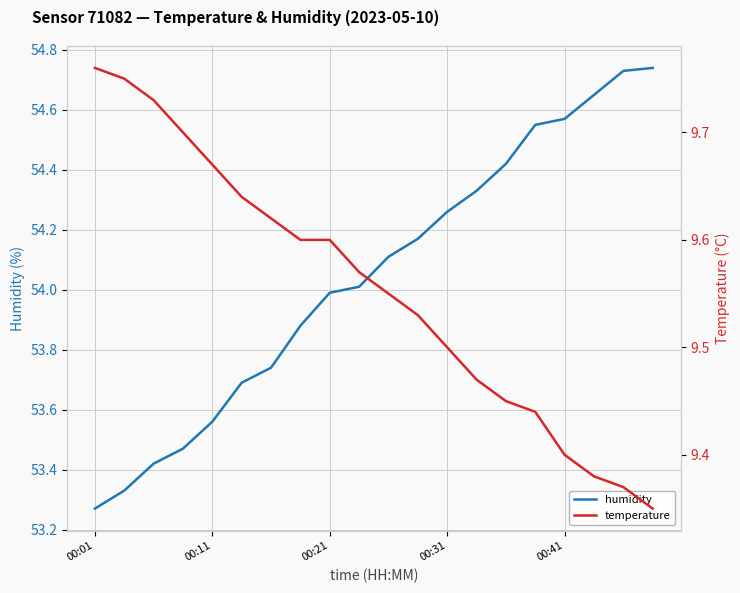

Which series has the largest total across all categories?

humidity